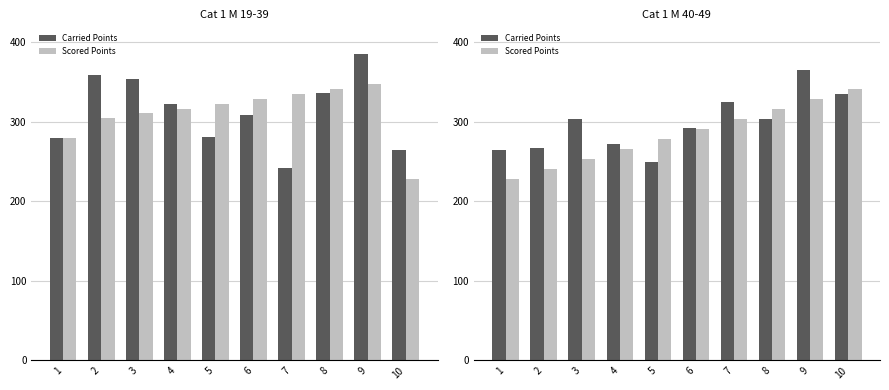

At which label is Carried Points closest to 307?

3